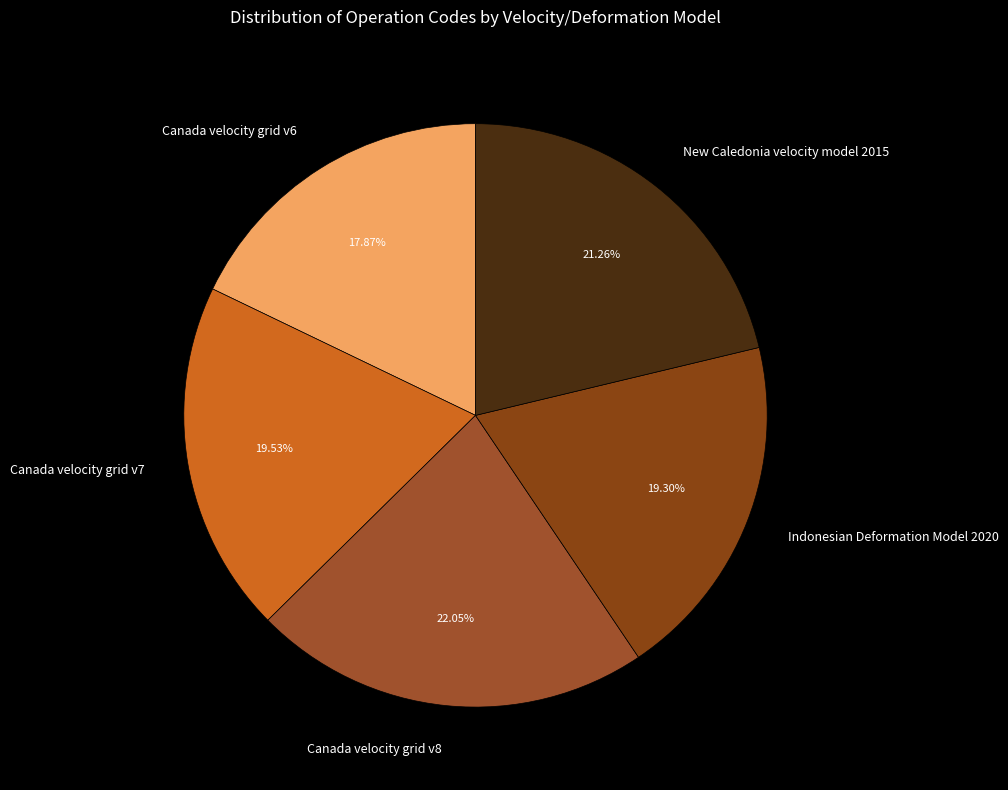

Is there any slice that represents more than half of the pie?

No